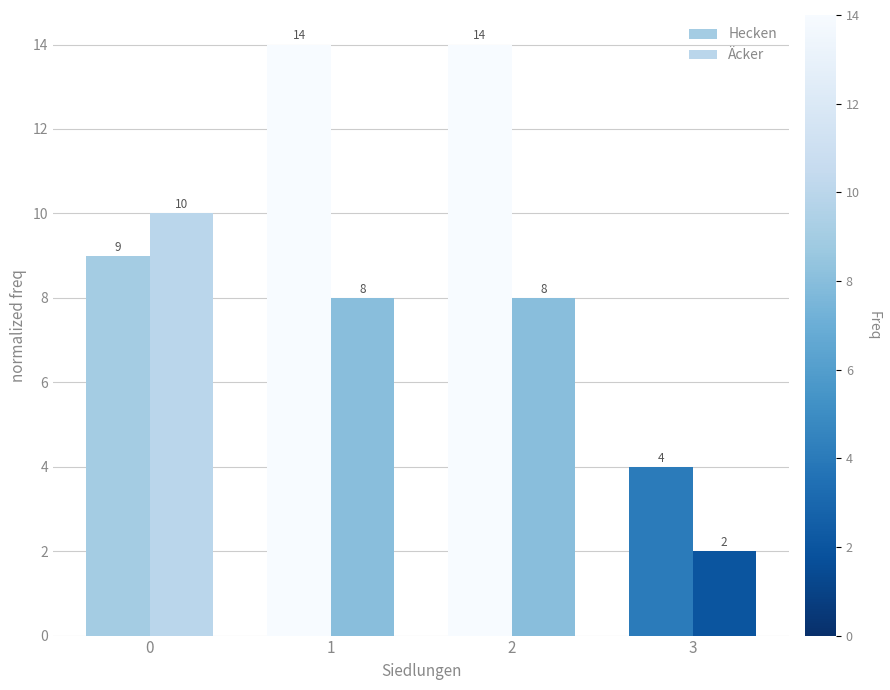

List the series in order of their peak value, highest first.

Hecken, Äcker